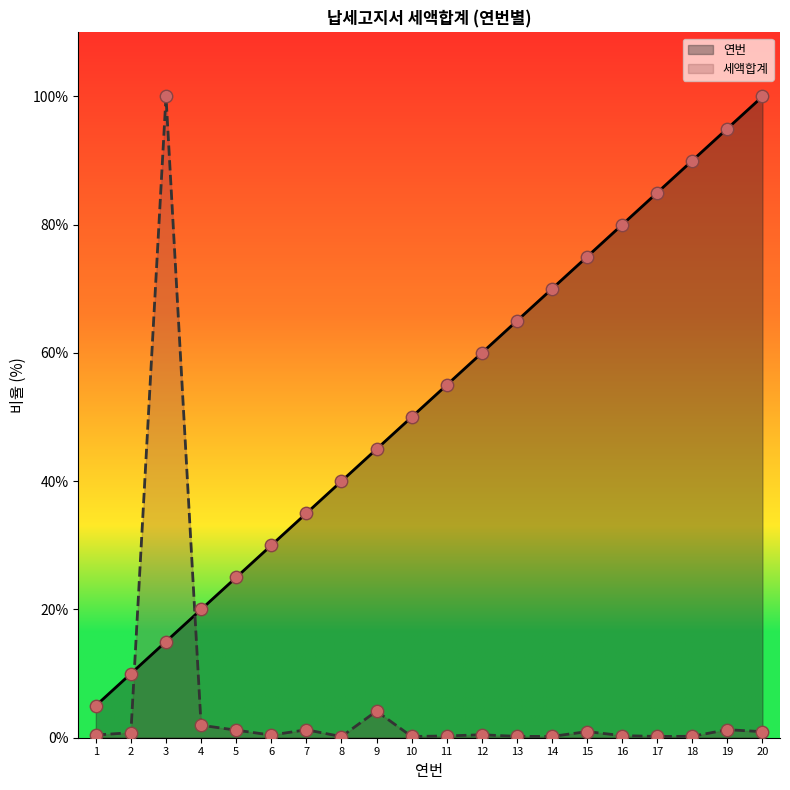

What is the total value across all series at 19?

96.3